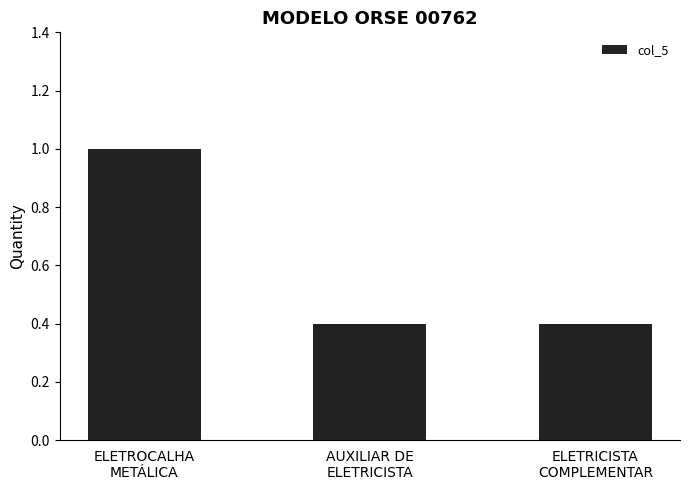

What is the average value?

0.6